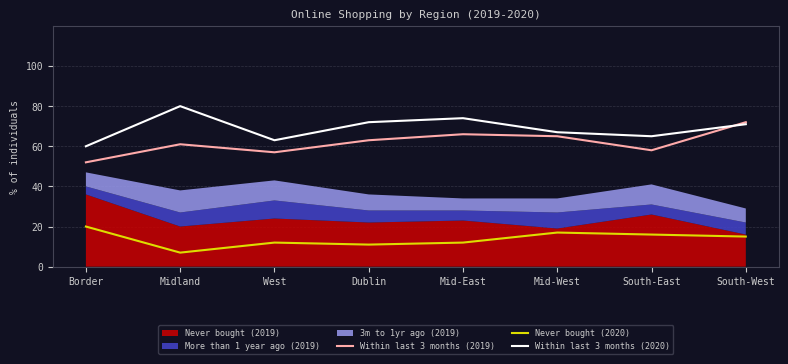

The value of Within last 3 months (2019) at Midland is 61. True or false?

True